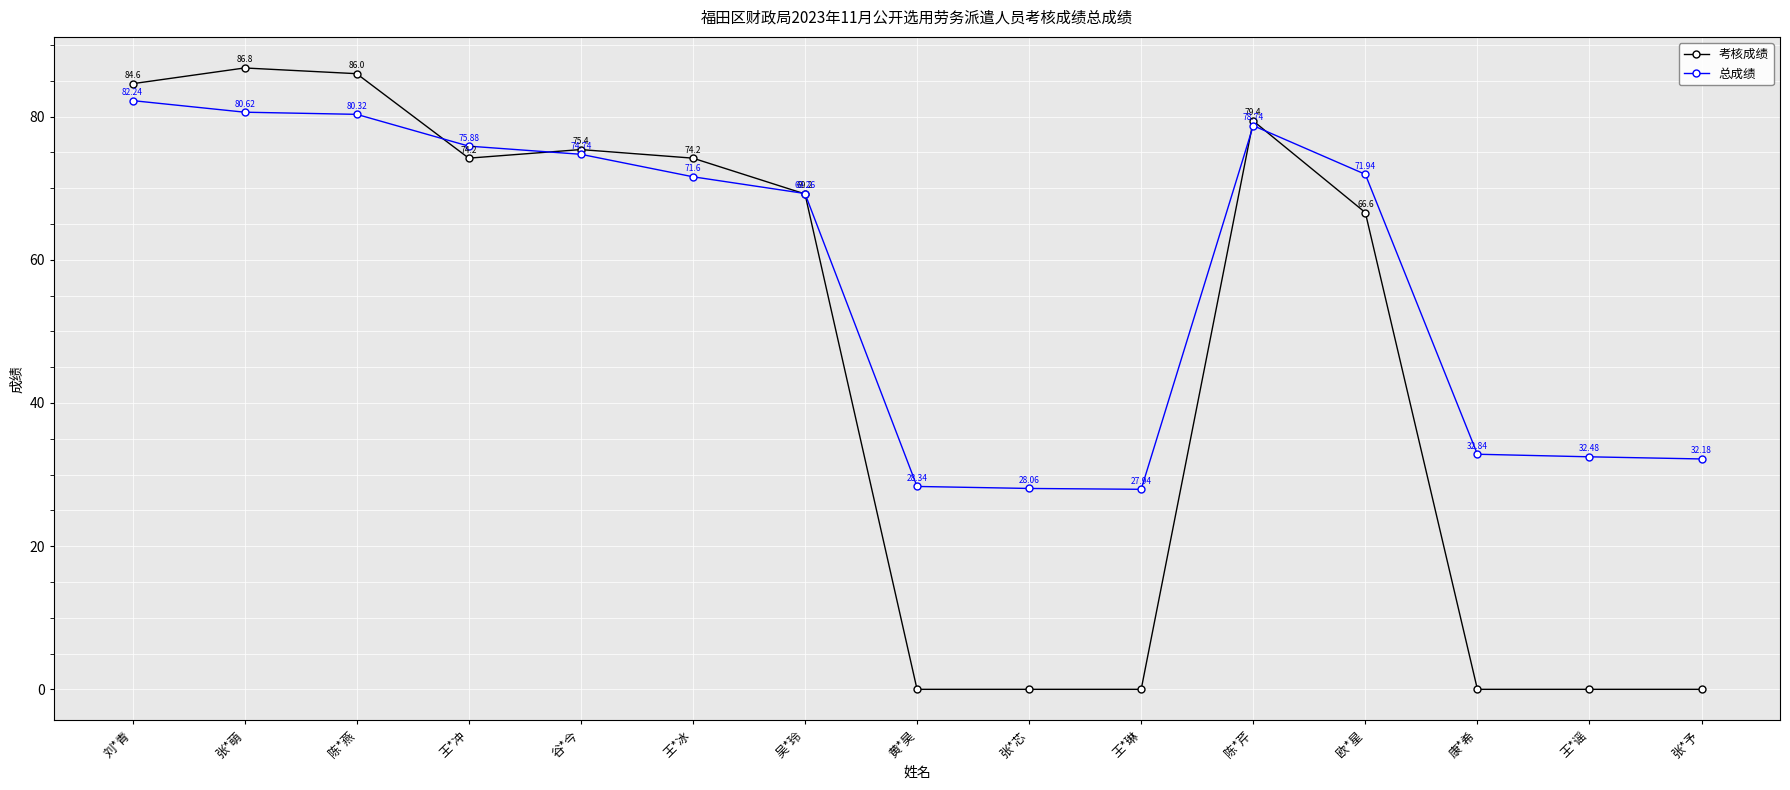

Reading left to right, transcribe all the data shown in this chart.

考核成绩: 84.6	86.8	86.0	74.2	75.4	74.2	69.2	0.0	0.0	0.0	79.4	66.6	0.0	0.0	0.0
总成绩: 82.2	80.6	80.3	75.9	74.7	71.6	69.3	28.3	28.1	27.9	78.7	71.9	32.8	32.5	32.2